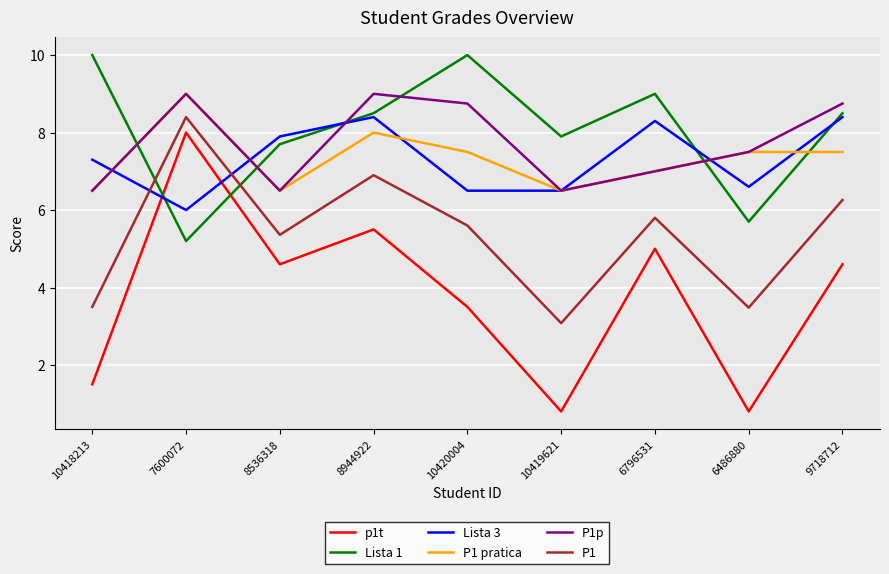

What is the difference between the P1p values at 10419621 and 6486880?

1.0